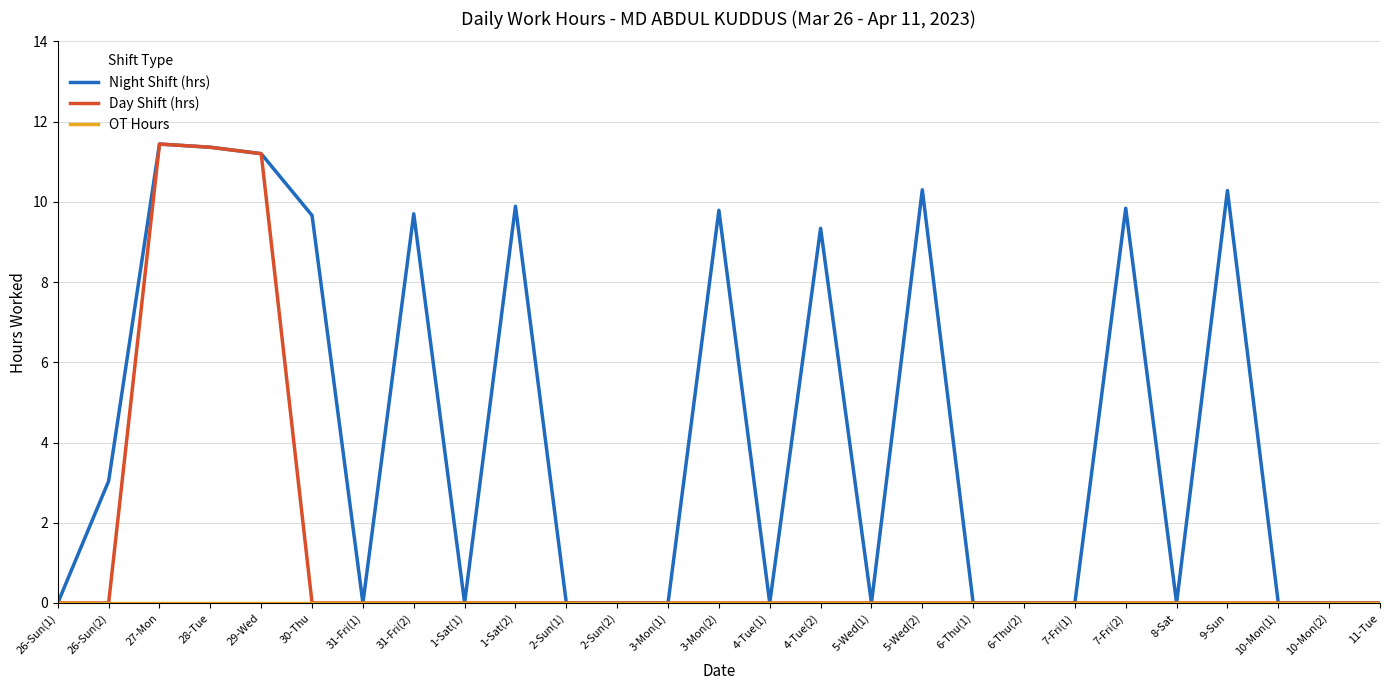

True or false: Day Shift (hrs) has a value of 0.0 at 7-Fri(1).

True